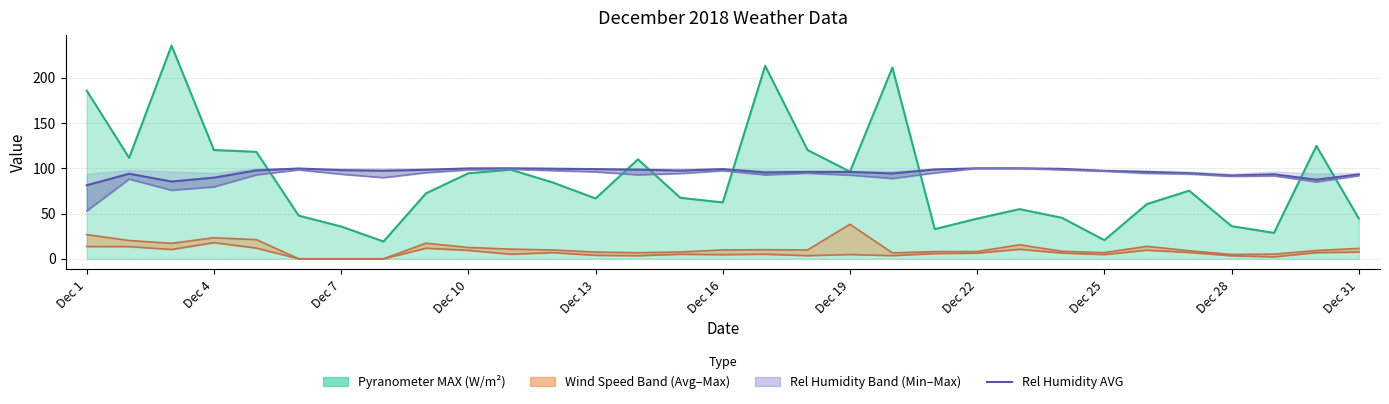

Reading left to right, transcribe all the data shown in this chart.

Wind Speed MAX (km/h): 26.7	20.2	17.1	23.3	21.2	0.0	0.0	0.0	17.3	12.5	10.7	9.7	7.4	6.7	7.5	9.8	10.0	9.8	38.1	6.6	7.9	8.0	15.5	8.3	6.8	13.7	8.9	4.8	5.1	9.1	11.5
Rel Humidity MIN (% RH): 53.0	88.1	75.8	79.5	92.8	98.3	93.5	89.7	95.2	98.3	99.0	97.5	96.1	92.8	94.3	97.4	92.8	94.6	92.5	88.8	94.9	100.0	100.0	98.3	96.8	94.5	93.7	91.1	91.7	85.0	91.9